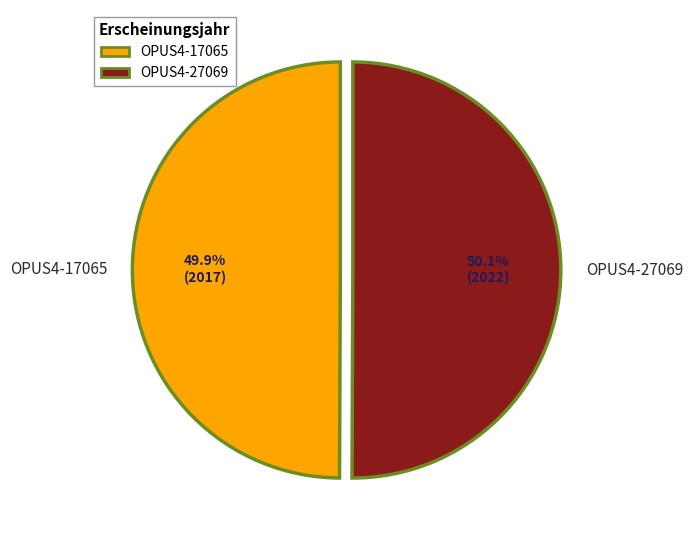

Approximately how many times larger is the value at OPUS4-17065 compared to OPUS4-27069?

1.0